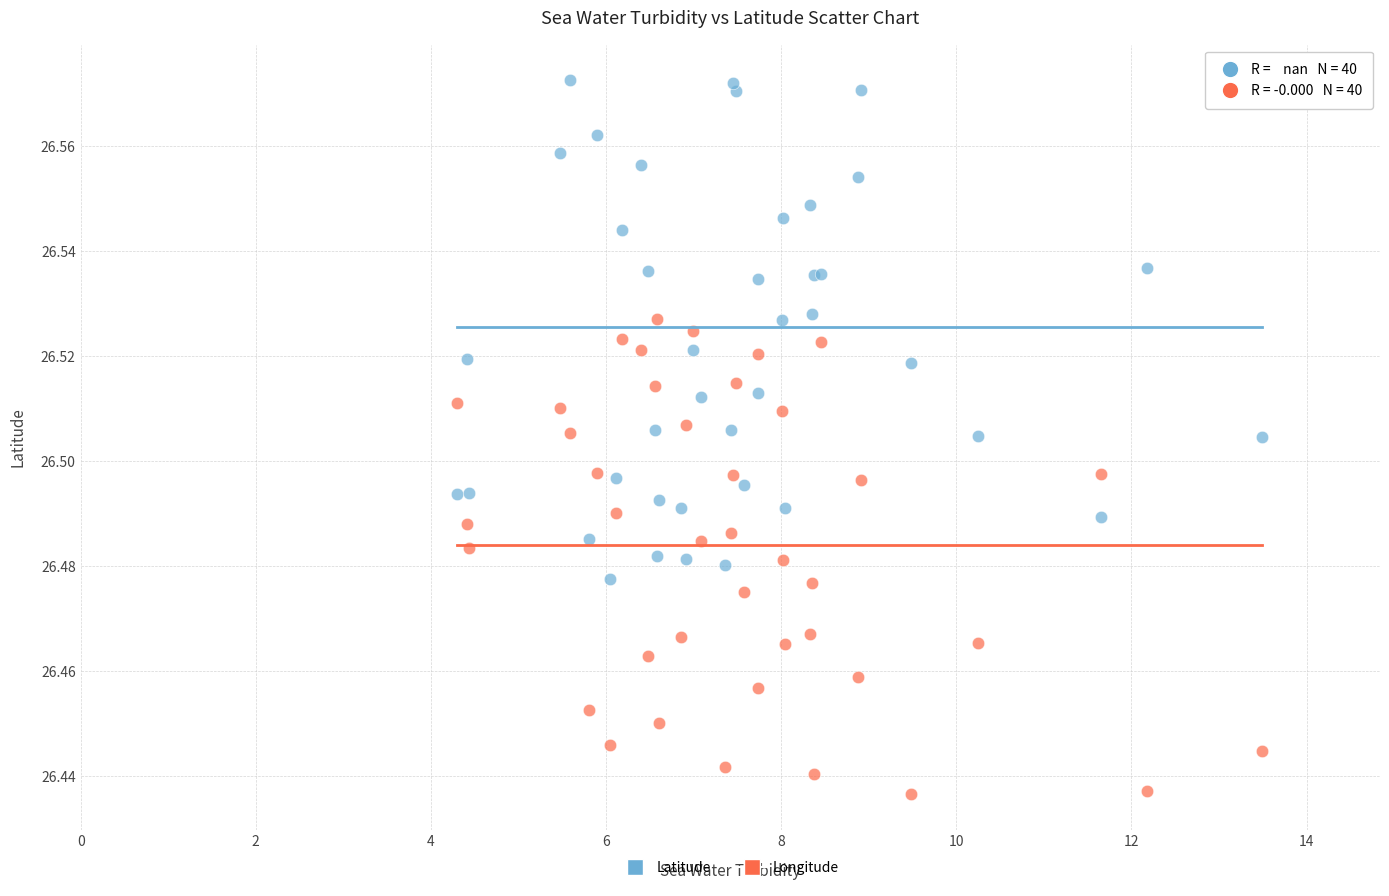

What is the X range (max minus min) for the scatter plot?

9.2